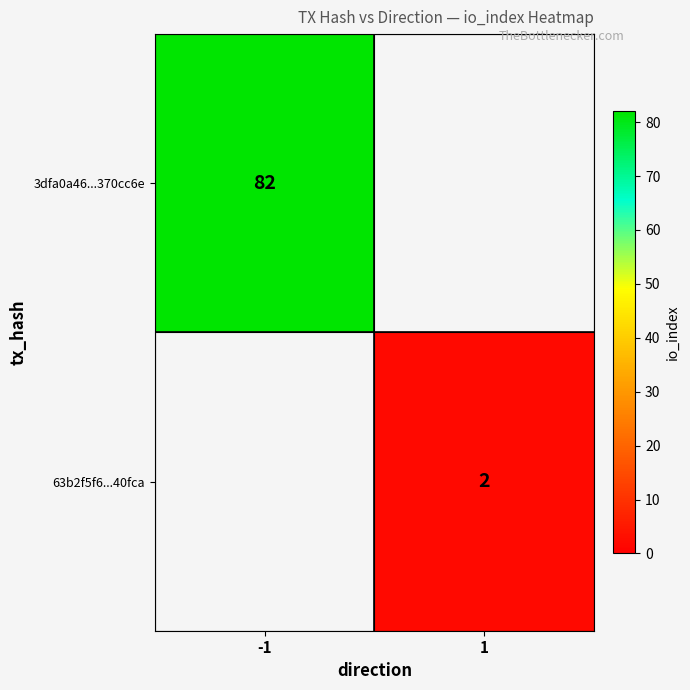

Is it true that 3dfa0a46...370cc6e equals 120 at -1?

False